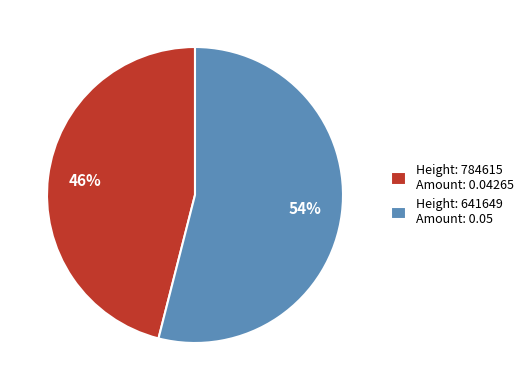

True or false: Height: 641649 Amount: 0.05 accounts for 64% of the total.

False